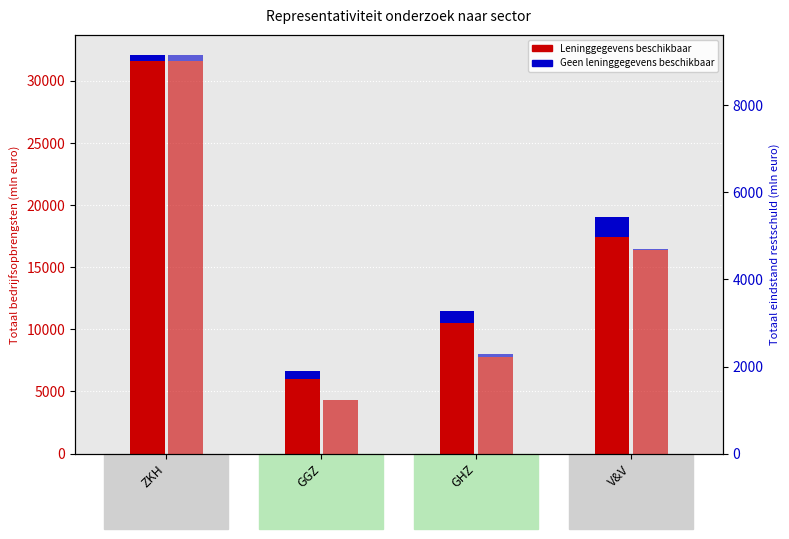

Reading left to right, list all the values displayed in this chart.

Leninggegevens beschikbaar: ZKH=31556	GGZ=6041	GHZ=10541	V&V=17466
Geen leninggegevens: ZKH=547	GGZ=636	GHZ=968	V&V=1605
Restschuld beschikbaar: ZKH=9018	GGZ=1224	GHZ=2229	V&V=4676
Restschuld geen: ZKH=145	GGZ=13	GHZ=53	V&V=19